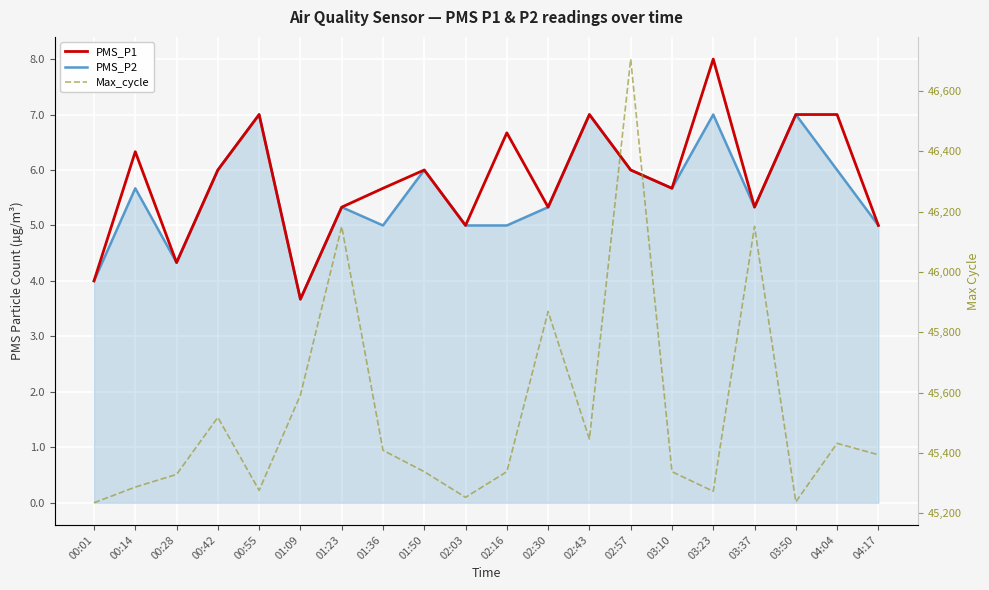

Is it true that Max_cycle equals 9146.0 at 01:36?

False